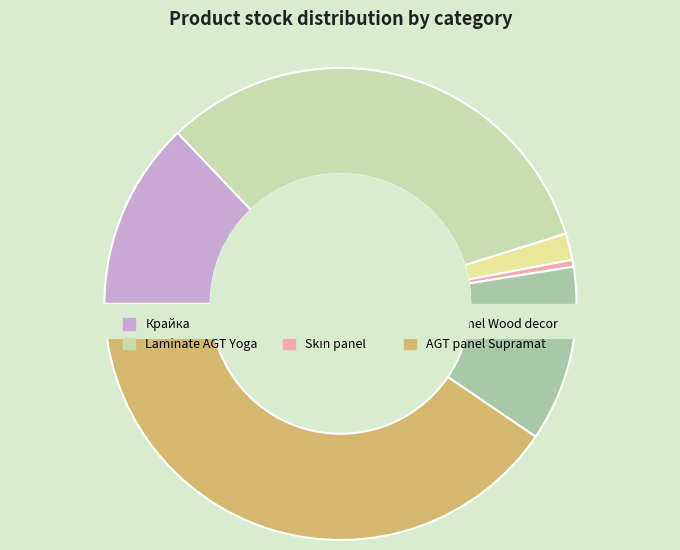

True or false: Laminate AGT Yoga (100) accounts for 1% of the total.

False